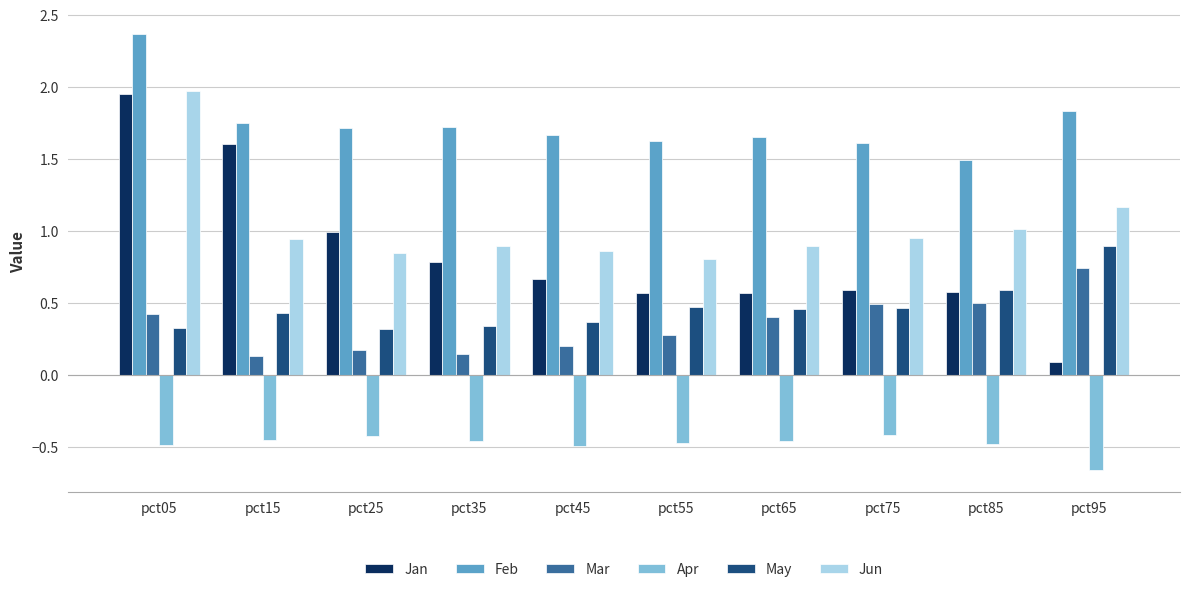

Which category has the highest value in the Jan series?

pct05